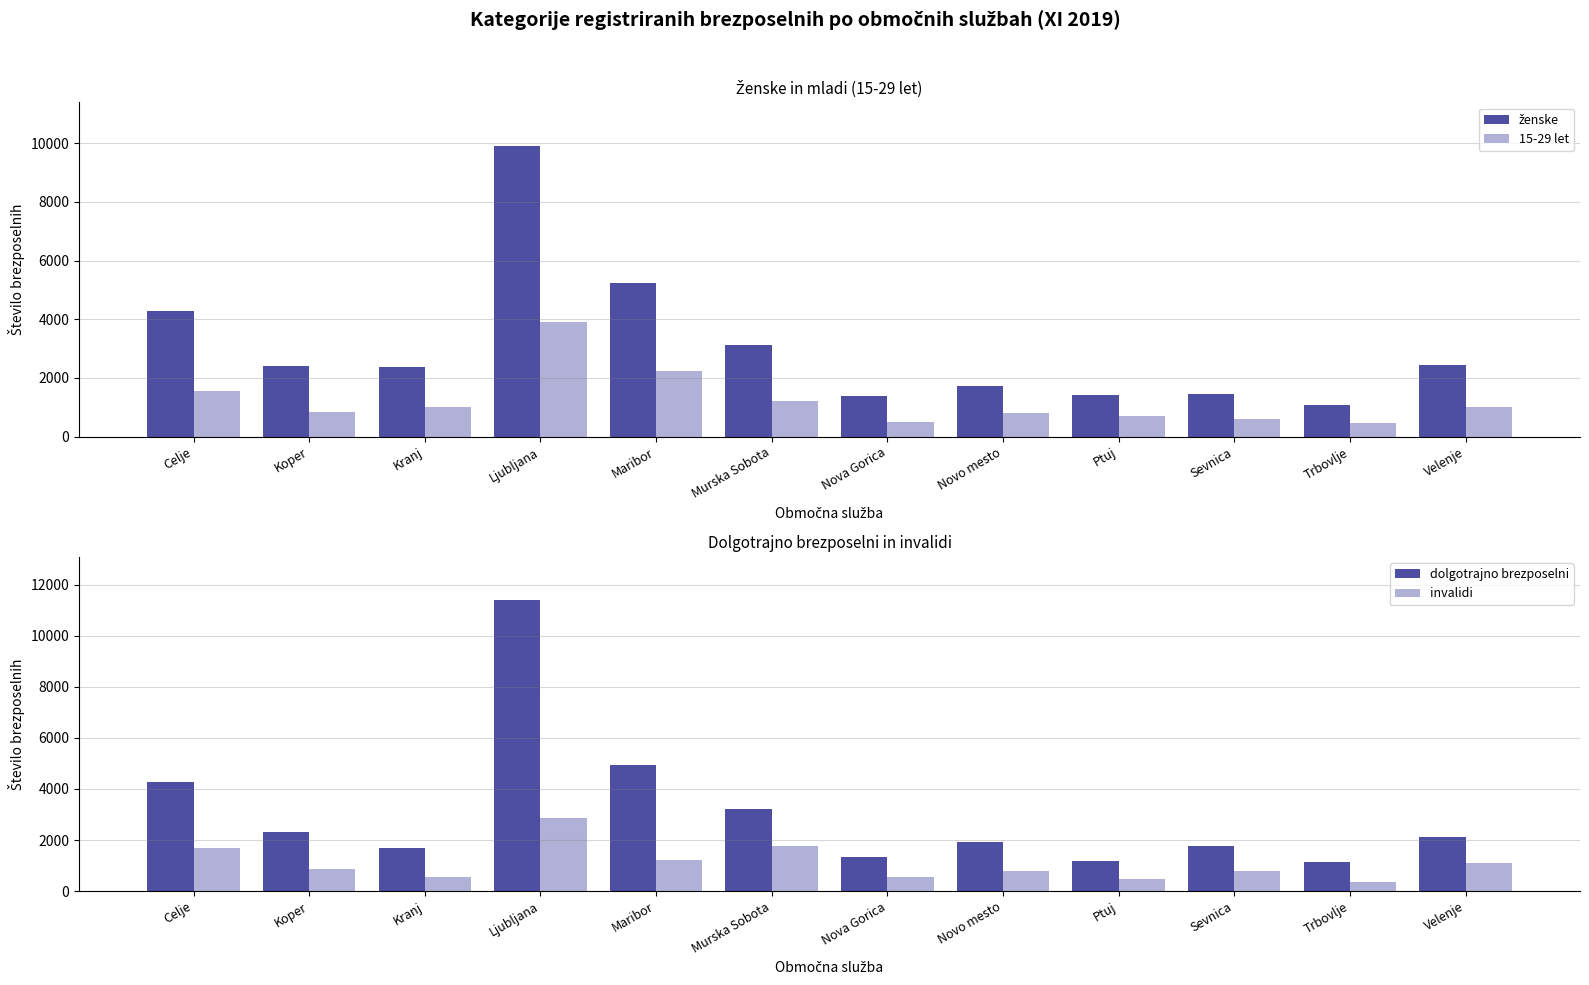

Rank the series at Ptuj from lowest to highest value.

invalidi, 15-29 let, dolgotrajno brezposelni, ženske